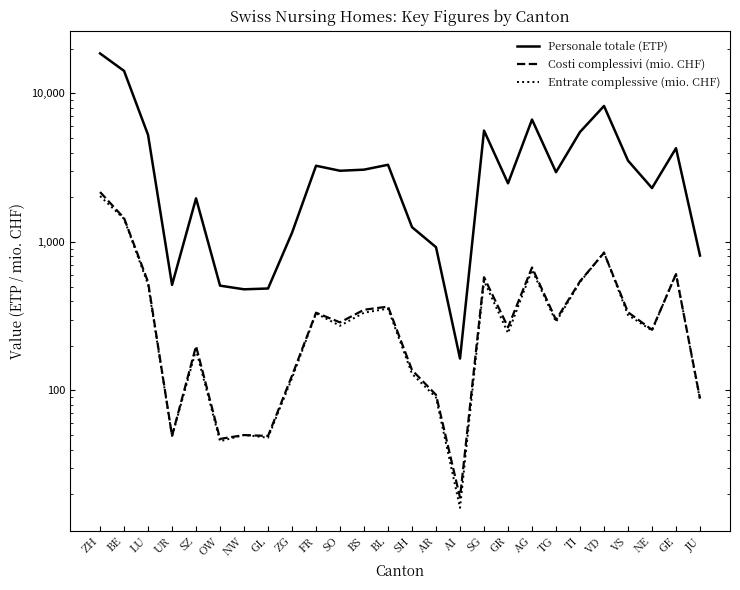

What position from the left is ZG?

9